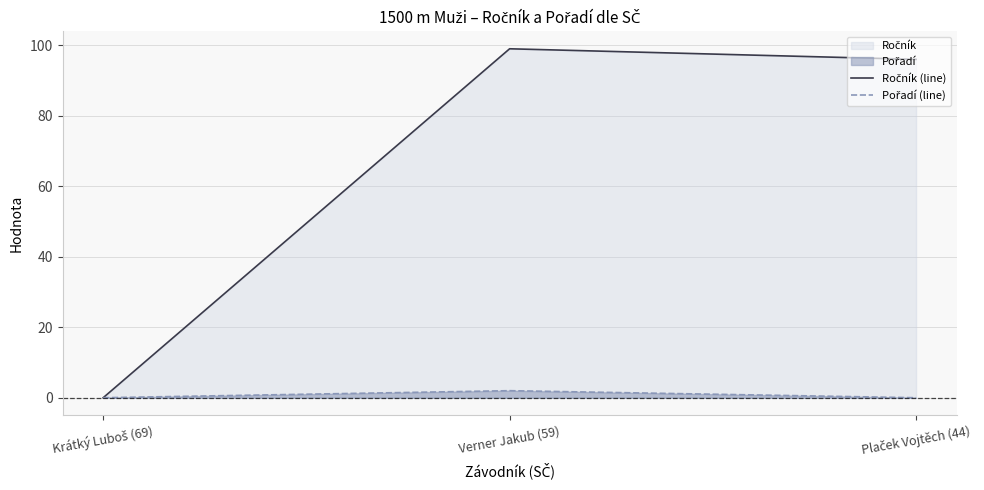

At which label is Ročník (line) closest to 49?

Plaček Vojtěch (44)